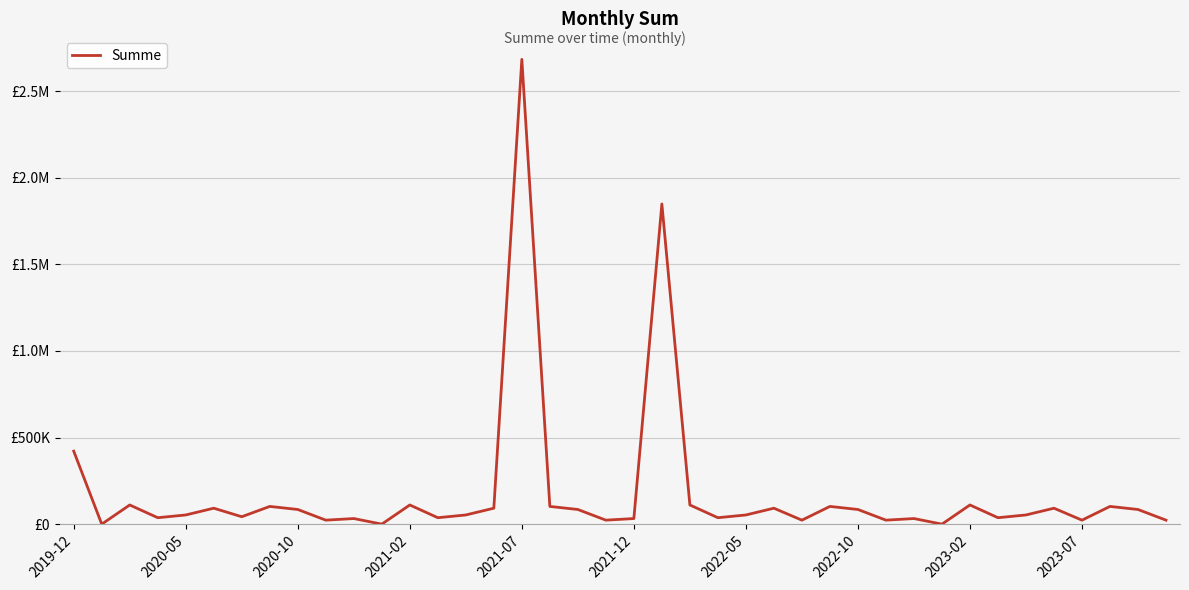

How many interior local valleys (lower than both neighbors) does the data have?

13